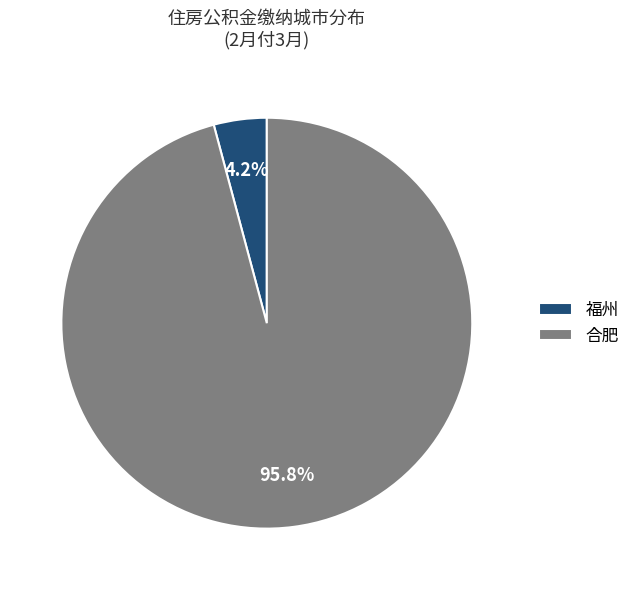

Count the number of slices in the pie.

2